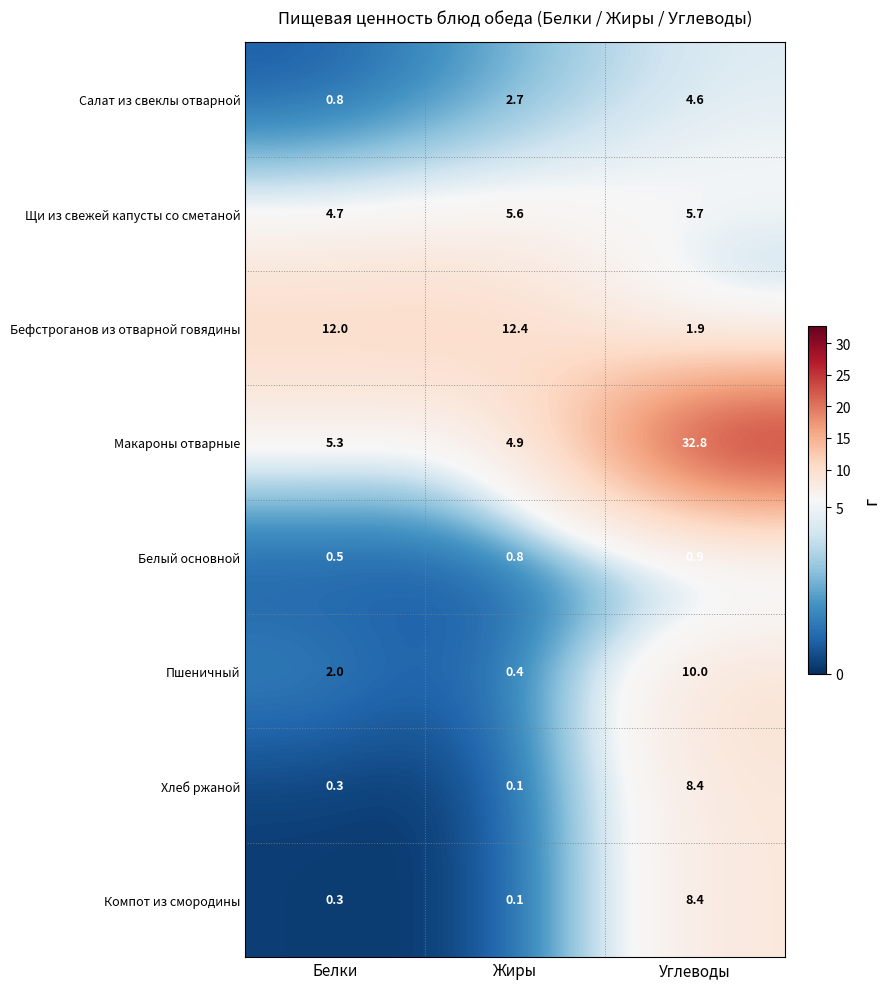

What is the sum of all Бефстроганов из отварной говядины values?

26.3